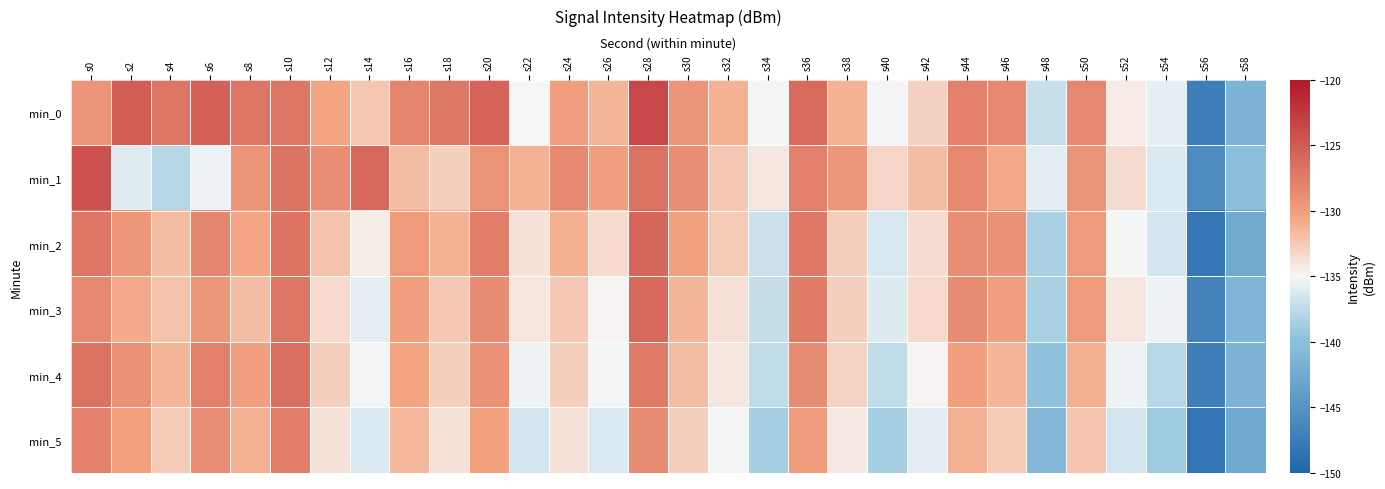

Which series has the widest spread of values?

min_0